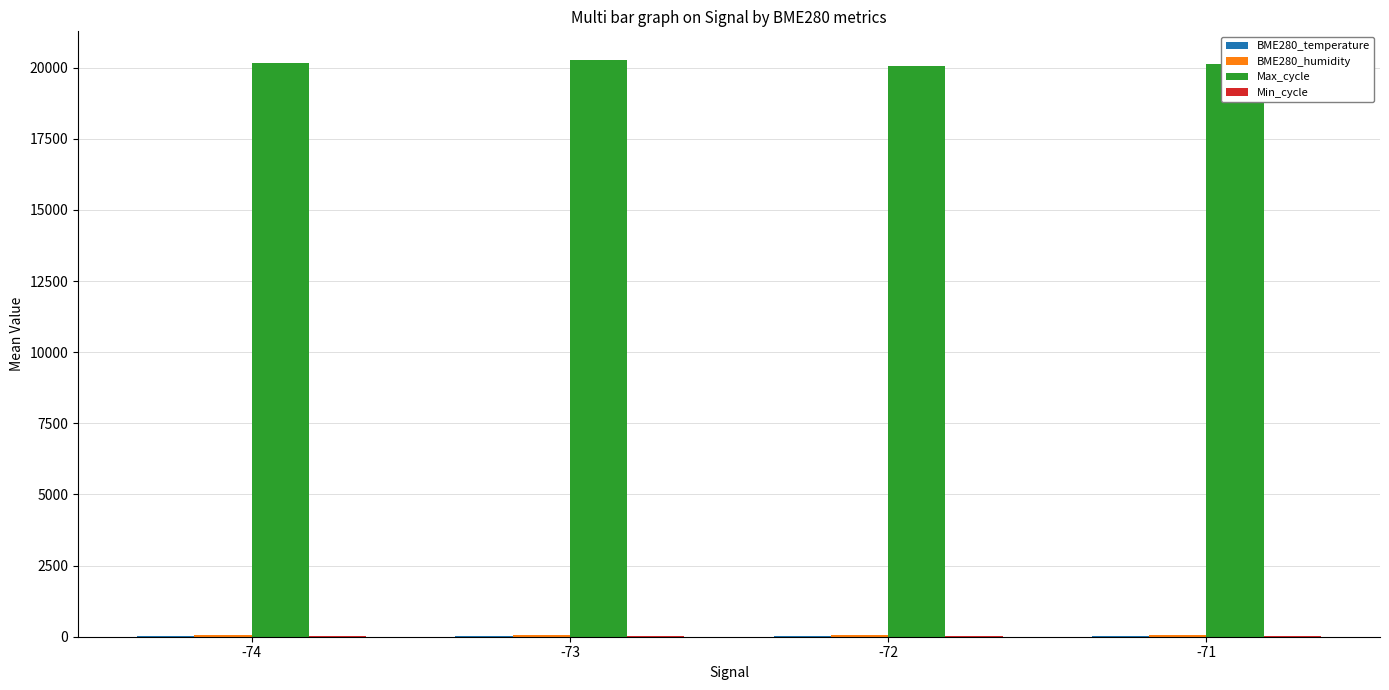

The value of Max_cycle at -71 is 20111.0. True or false?

True